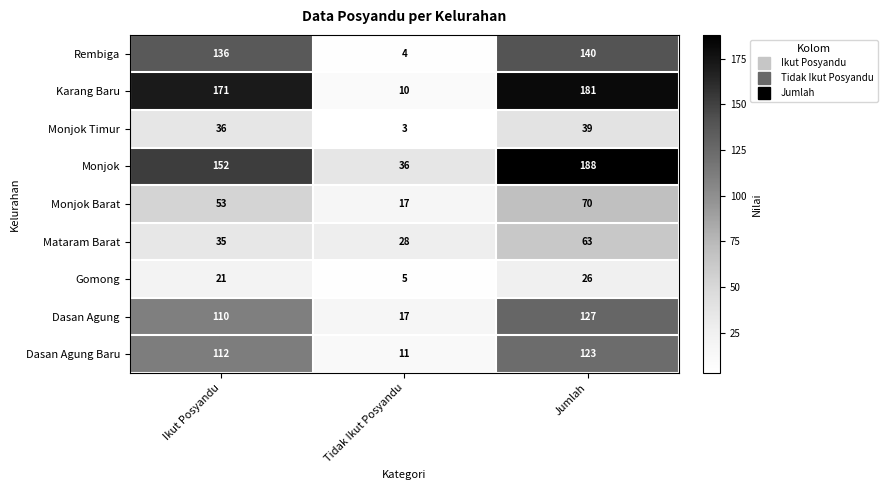

Reading left to right, extract all data points from this chart.

Rembiga: Ikut Posyandu=136	Tidak Ikut Posyandu=4	Jumlah=140
Karang Baru: Ikut Posyandu=171	Tidak Ikut Posyandu=10	Jumlah=181
Monjok Timur: Ikut Posyandu=36	Tidak Ikut Posyandu=3	Jumlah=39
Monjok: Ikut Posyandu=152	Tidak Ikut Posyandu=36	Jumlah=188
Monjok Barat: Ikut Posyandu=53	Tidak Ikut Posyandu=17	Jumlah=70
Mataram Barat: Ikut Posyandu=35	Tidak Ikut Posyandu=28	Jumlah=63
Gomong: Ikut Posyandu=21	Tidak Ikut Posyandu=5	Jumlah=26
Dasan Agung: Ikut Posyandu=110	Tidak Ikut Posyandu=17	Jumlah=127
Dasan Agung Baru: Ikut Posyandu=112	Tidak Ikut Posyandu=11	Jumlah=123